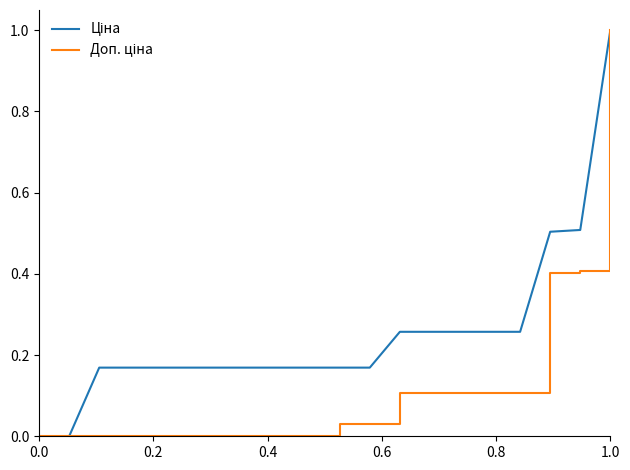

What is the greatest value displayed?

1.0